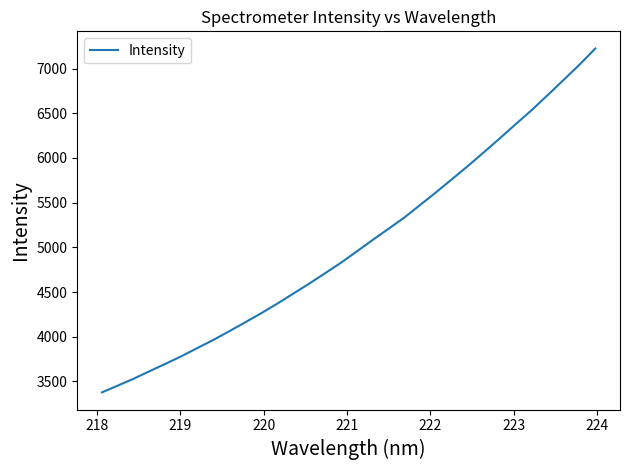

What is the maximum value shown in the chart?

7224.6